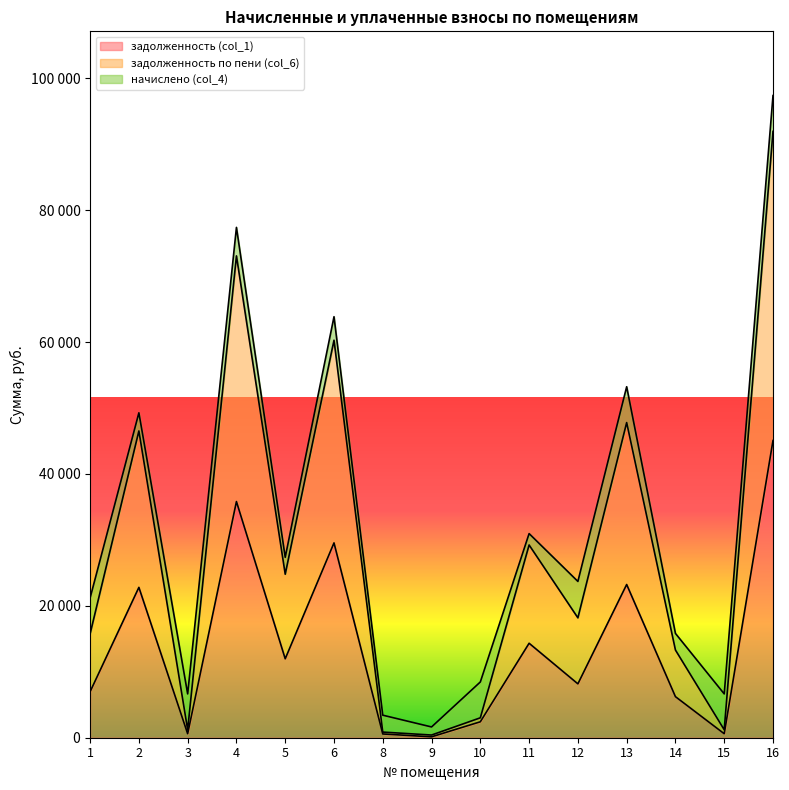

Read the задолженность по пени (col_6) value at 8.

854.6